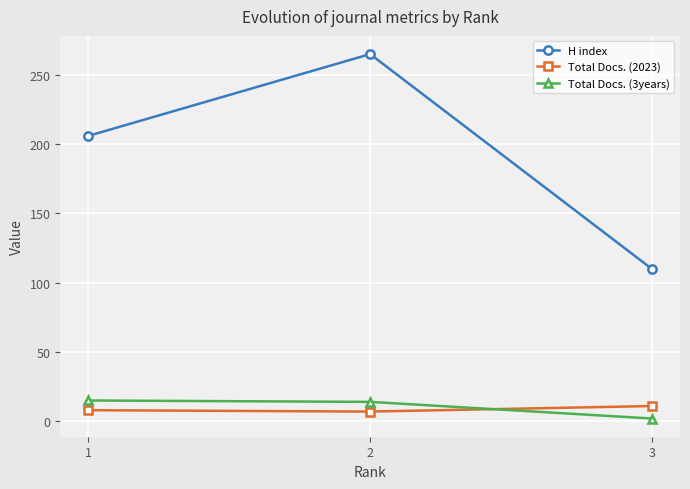

How many values in the Total Docs. (3years) series are below 14?

1